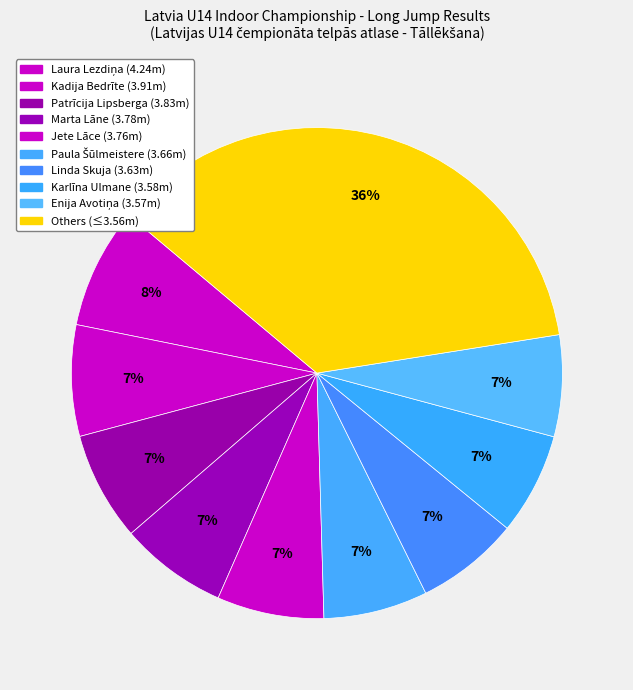

Count the number of slices in the pie.

10